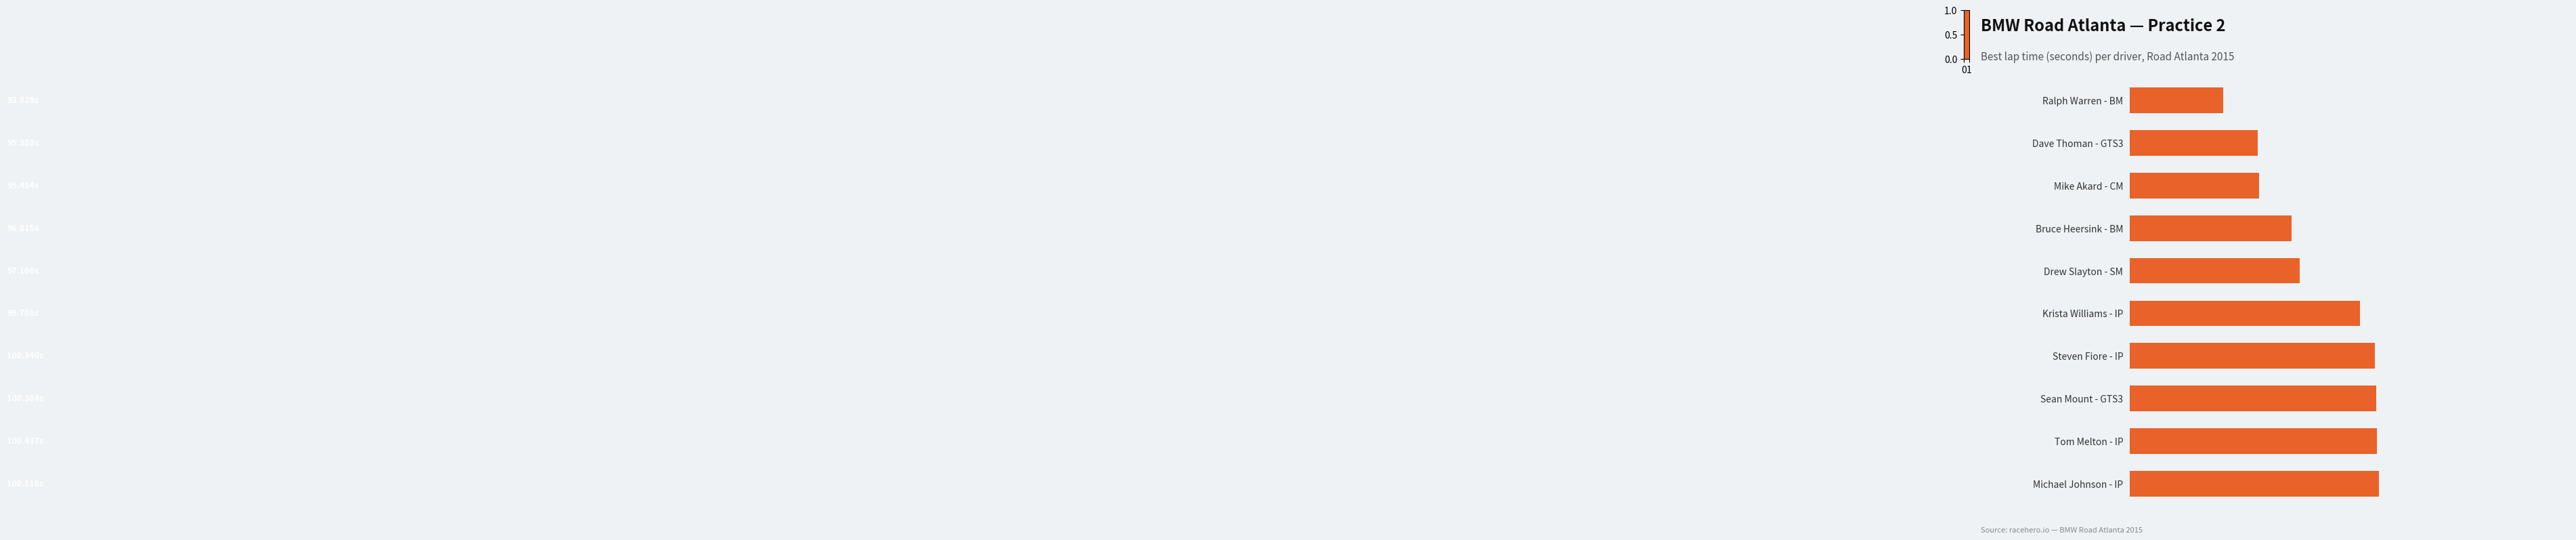

Does the chart contain any negative values?

No